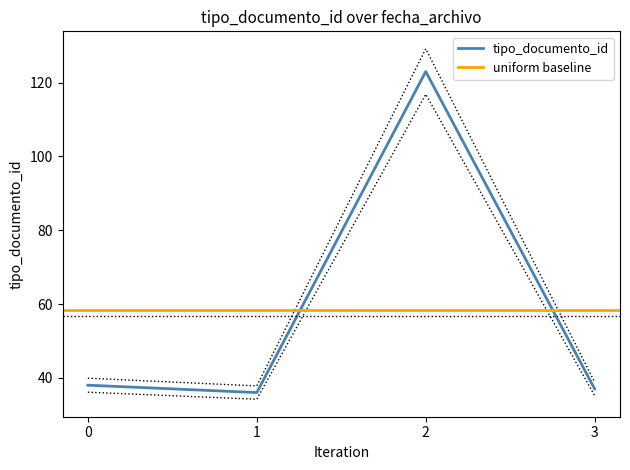

True or false: tipo_documento_id has a value of 37 at 3.

True